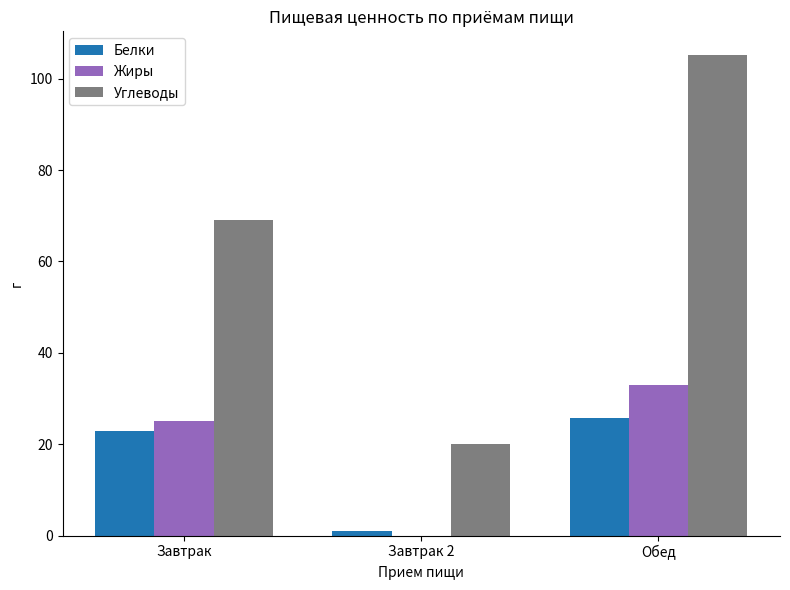

Are the bars grouped side by side (vs. stacked)?

Yes